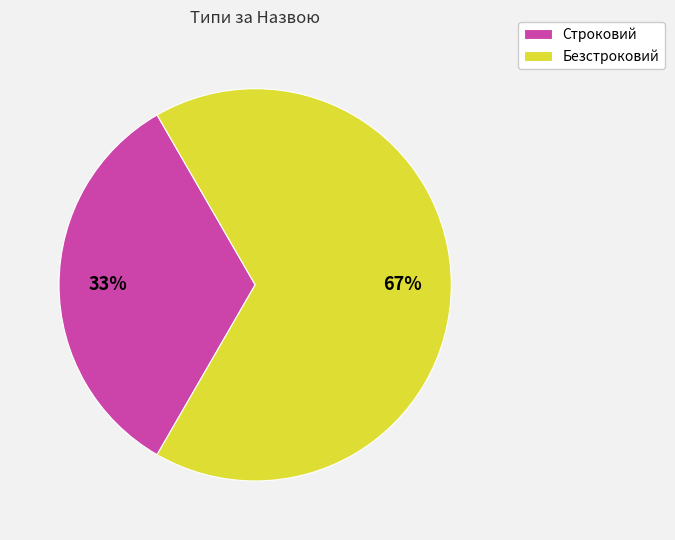

What percentage is the Строковий slice, to the nearest percent?

33%